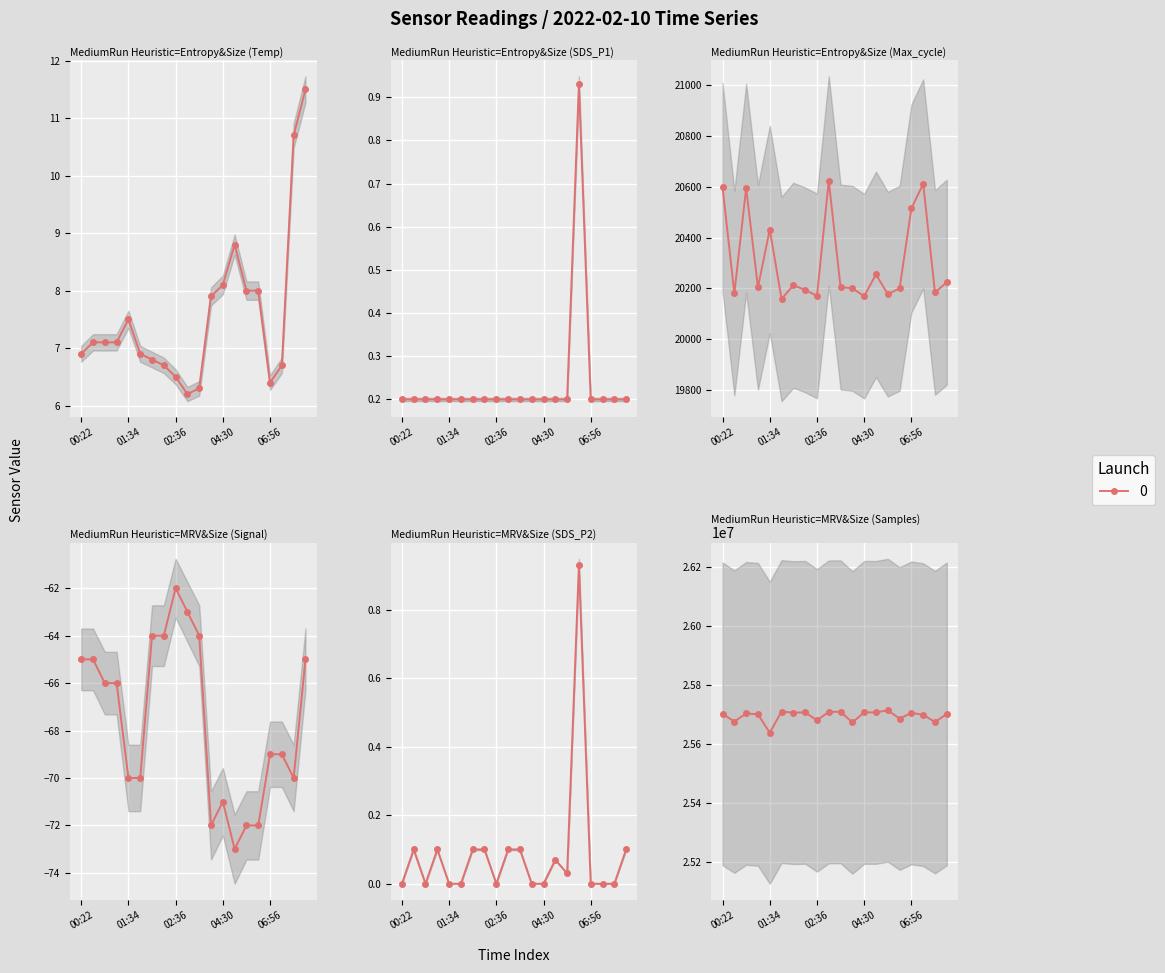

What is the approximate value of SDS_P2 at 05:01?

0.1